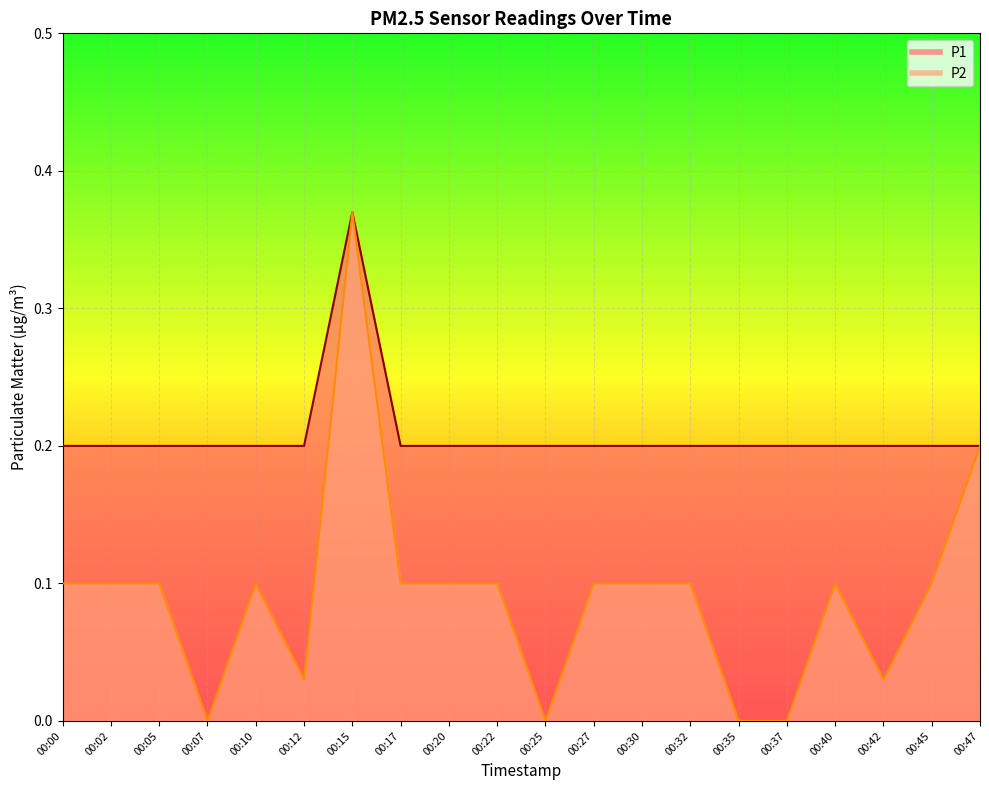

What are all the series names shown in the legend?

P1, P2